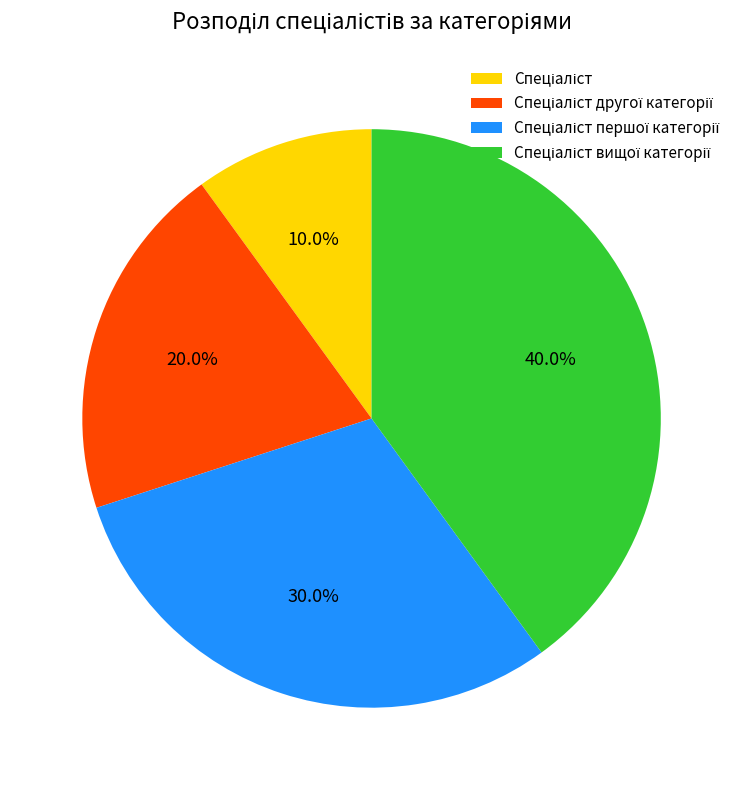

Does any single category account for the majority?

No